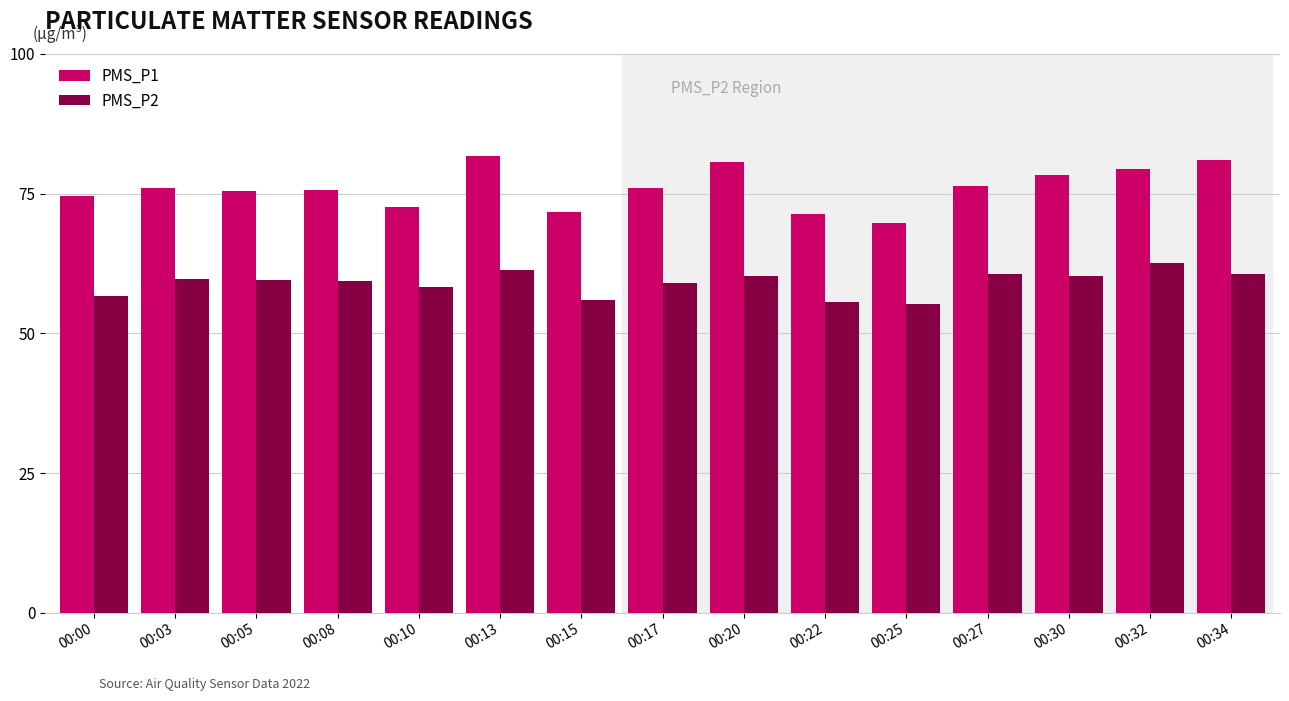

What is the maximum value for PMS_P2?

62.7